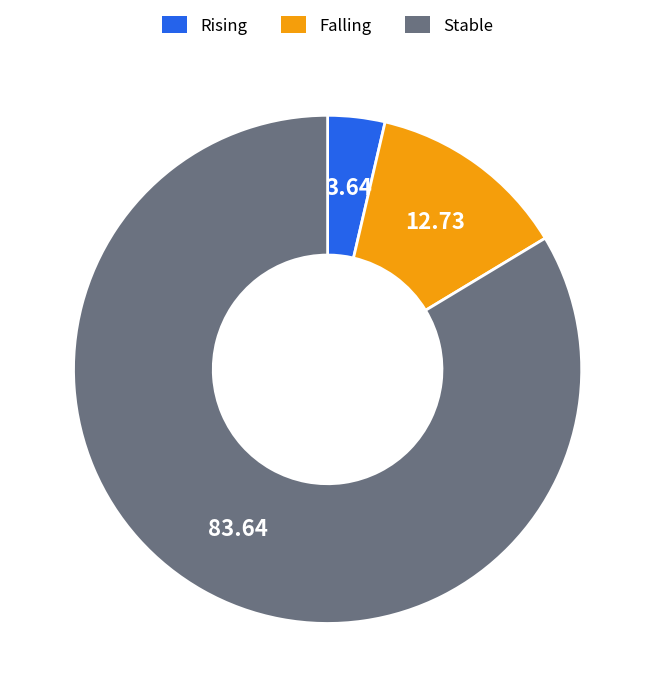

Does any single category account for the majority?

Yes